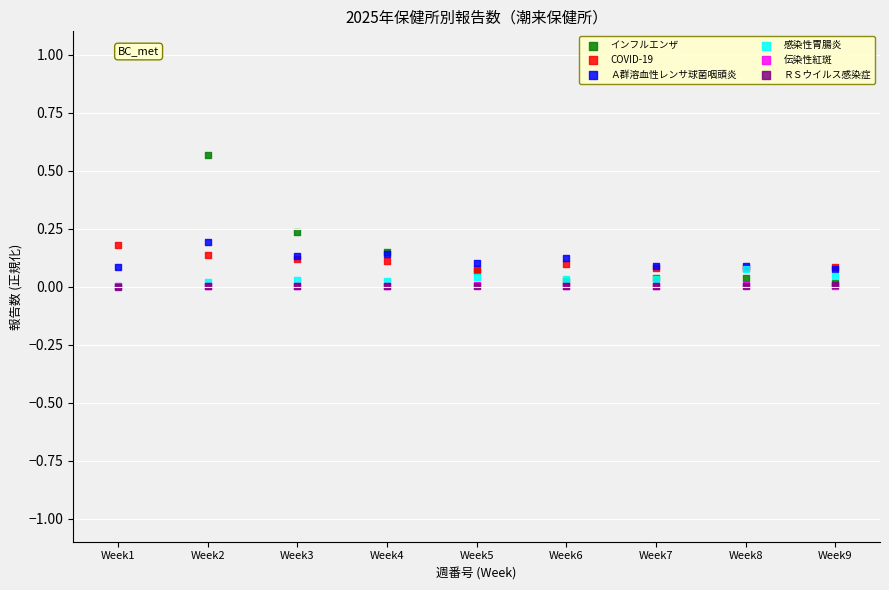

Which series contains the highest Y value?

インフルエンザ